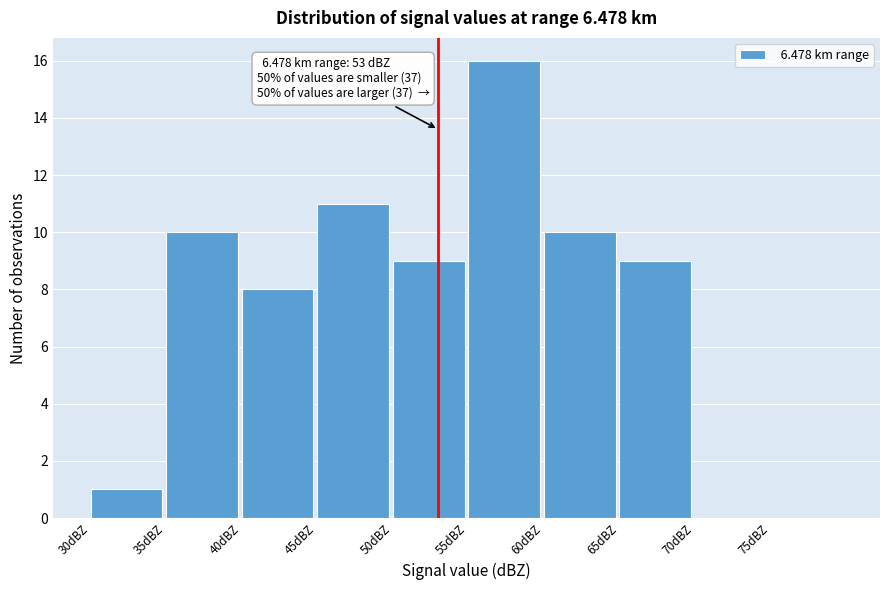

Over which range of the x-axis is the bar tallest?

55 to 60